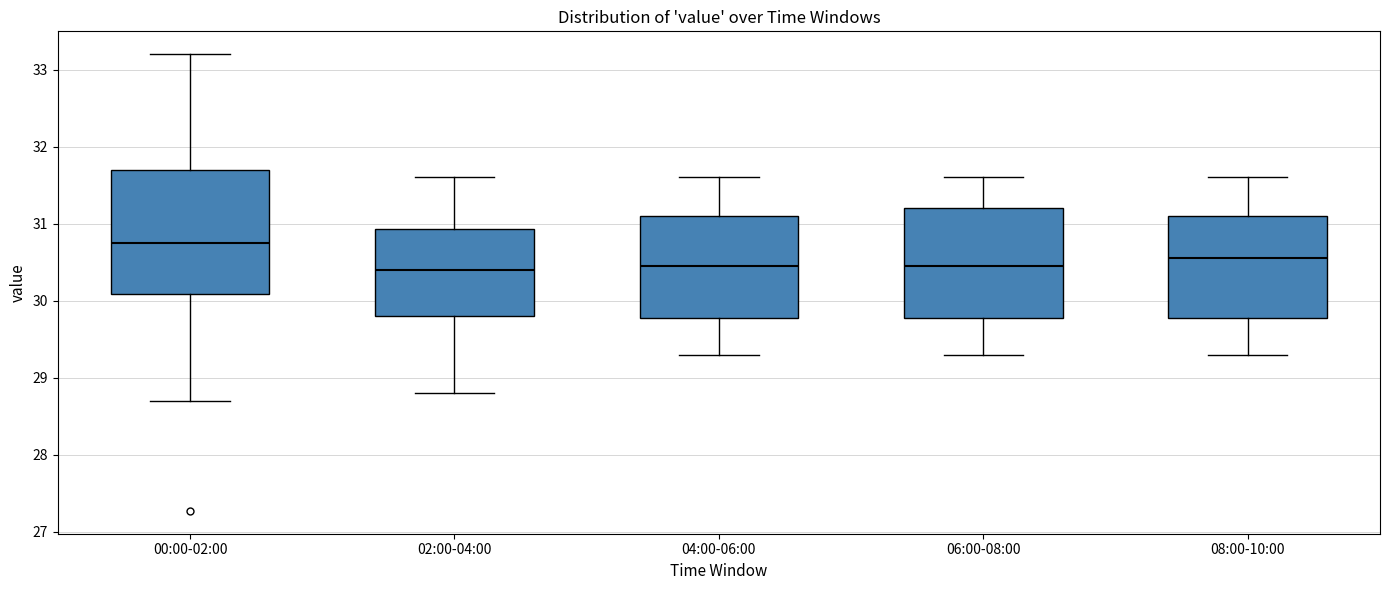

Reading left to right, read every box against the y-axis: the position of its median line, the range the box covers, and the ends of its whiskers. The values are not printed on the chart, so give them approximately, as read against the axis.

00:00-02:00: median 30.8, box 30.1 to 31.7, whiskers 28.7 to 33.2
02:00-04:00: median 30.4, box 29.8 to 30.9, whiskers 28.8 to 31.6
04:00-06:00: median 30.5, box 29.8 to 31.1, whiskers 29.3 to 31.6
06:00-08:00: median 30.5, box 29.8 to 31.2, whiskers 29.3 to 31.6
08:00-10:00: median 30.6, box 29.8 to 31.1, whiskers 29.3 to 31.6